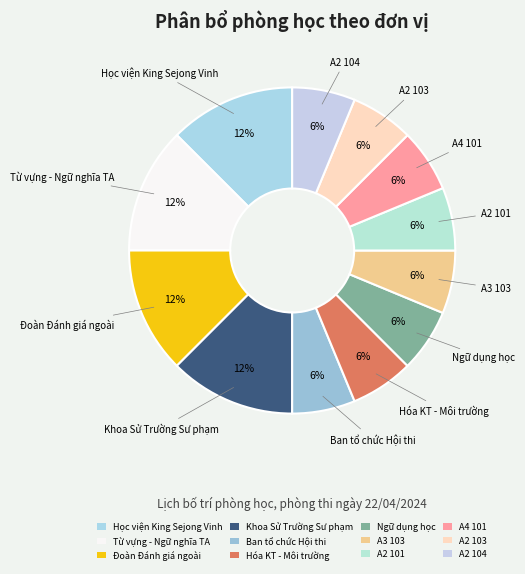

To the nearest percent, what is the average slice percentage?

8%